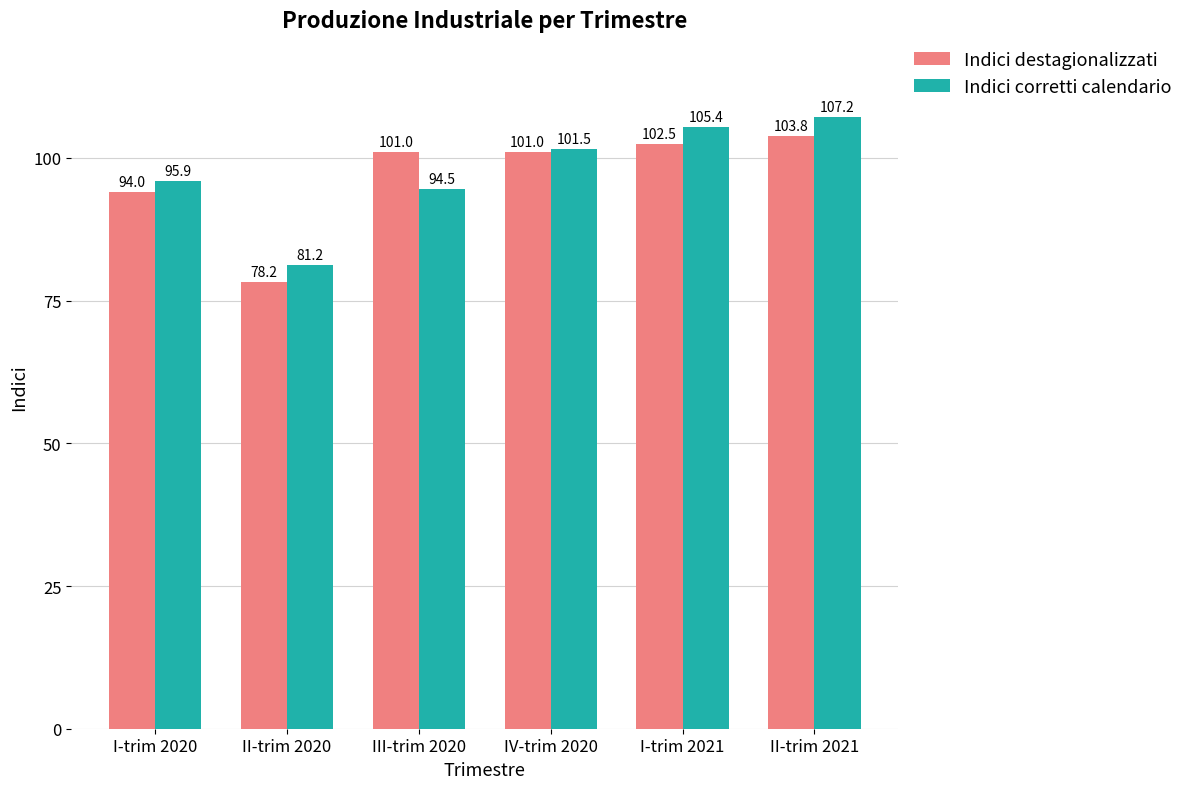

What is the difference between the Indici destagionalizzati values at III-trim 2020 and I-trim 2020?

7.0